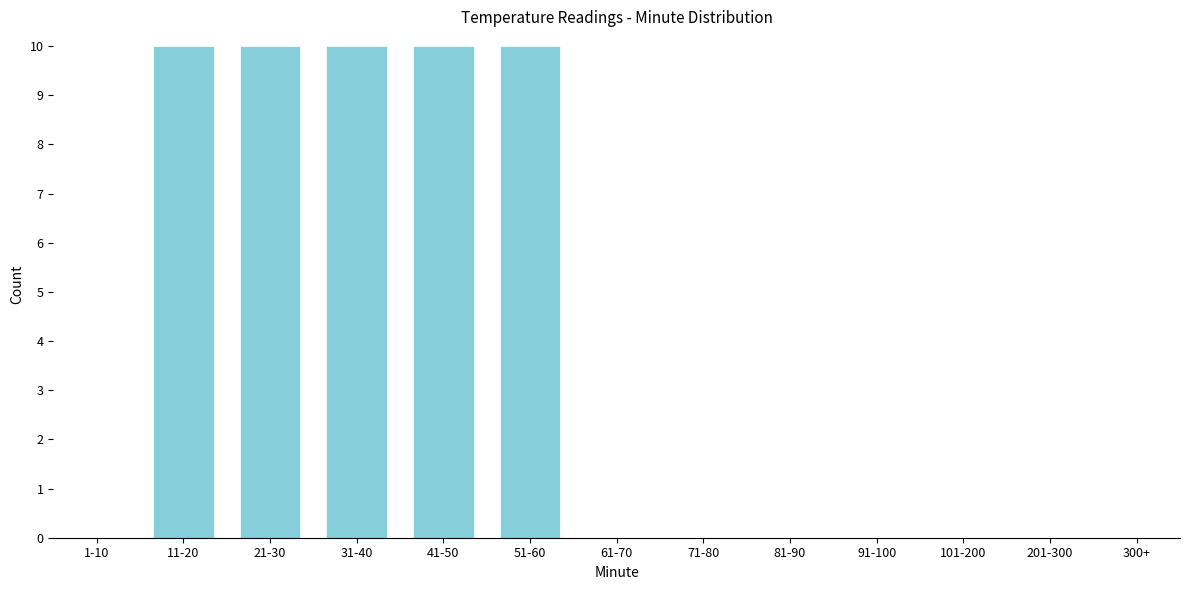

Reading left to right, extract all data points from this chart.

1-10=0	11-20=10	21-30=10	31-40=10	41-50=10	51-60=10